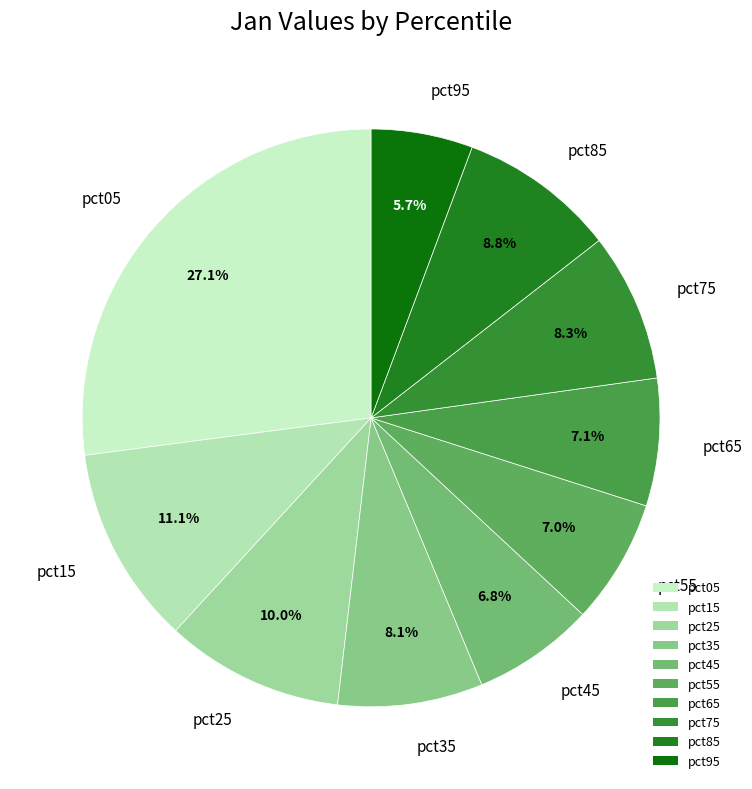

What percentage is the pct75 slice, to the nearest percent?

8%